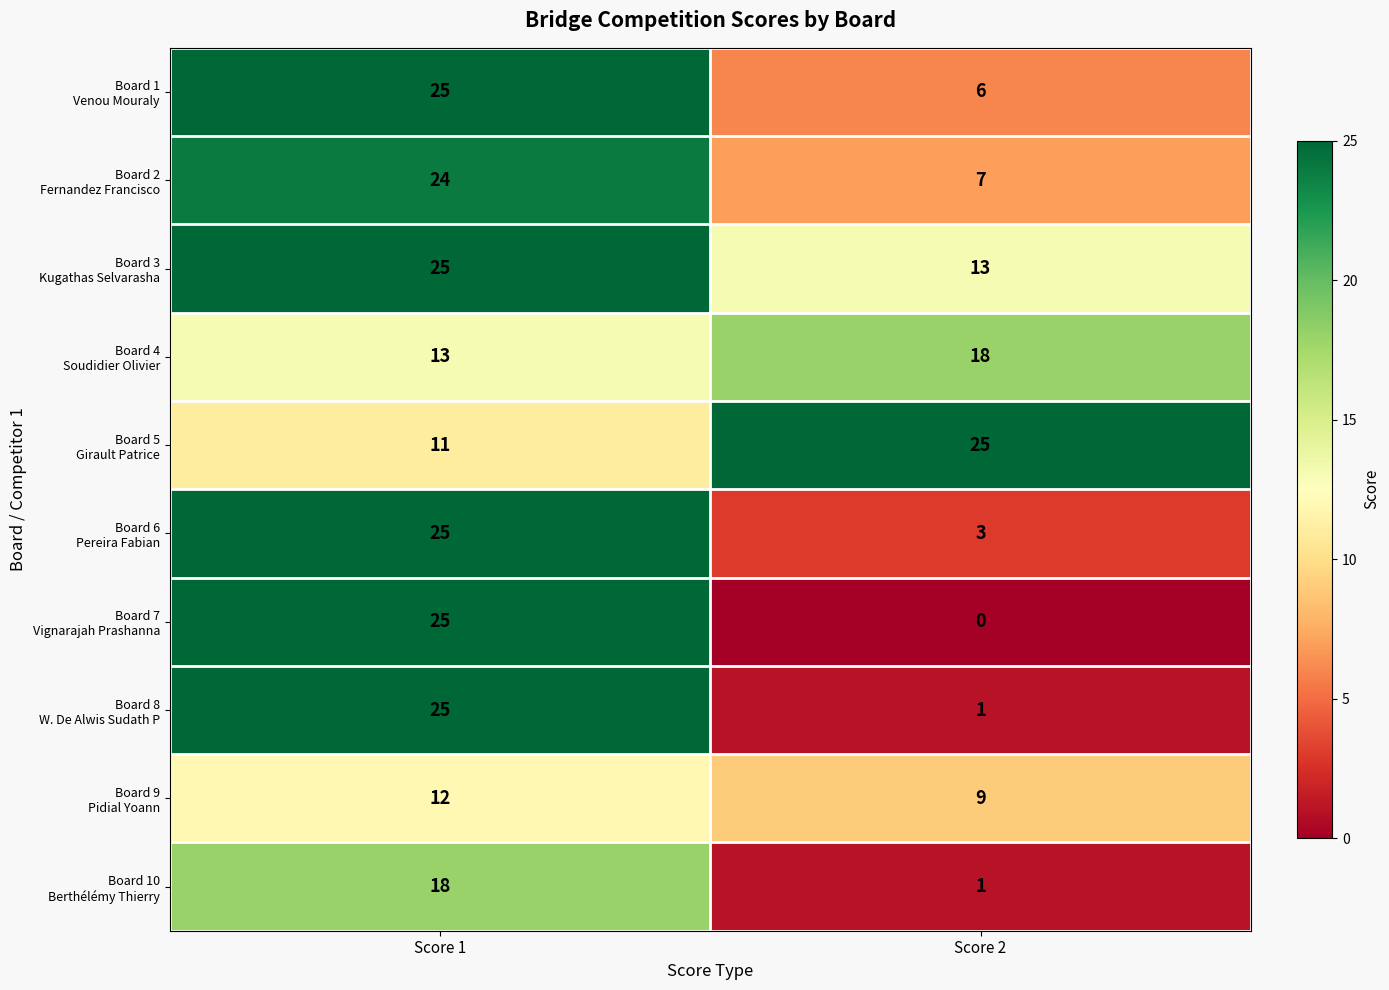

What is the difference between the highest and lowest values at Score 2?

25